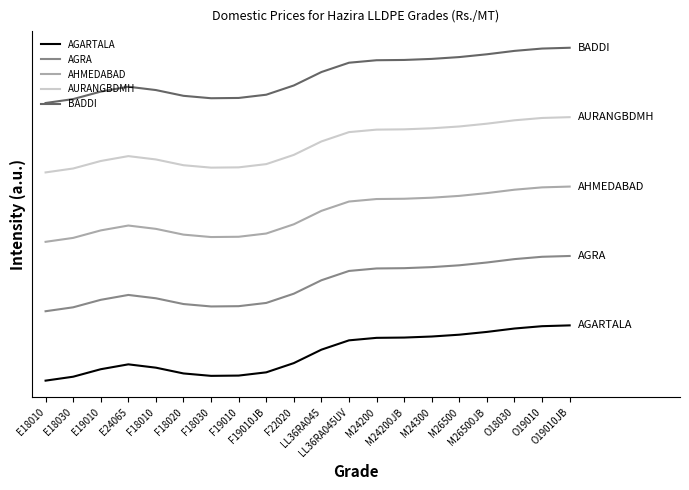

What is the spread (max minus min) of values at O19010?

4.8